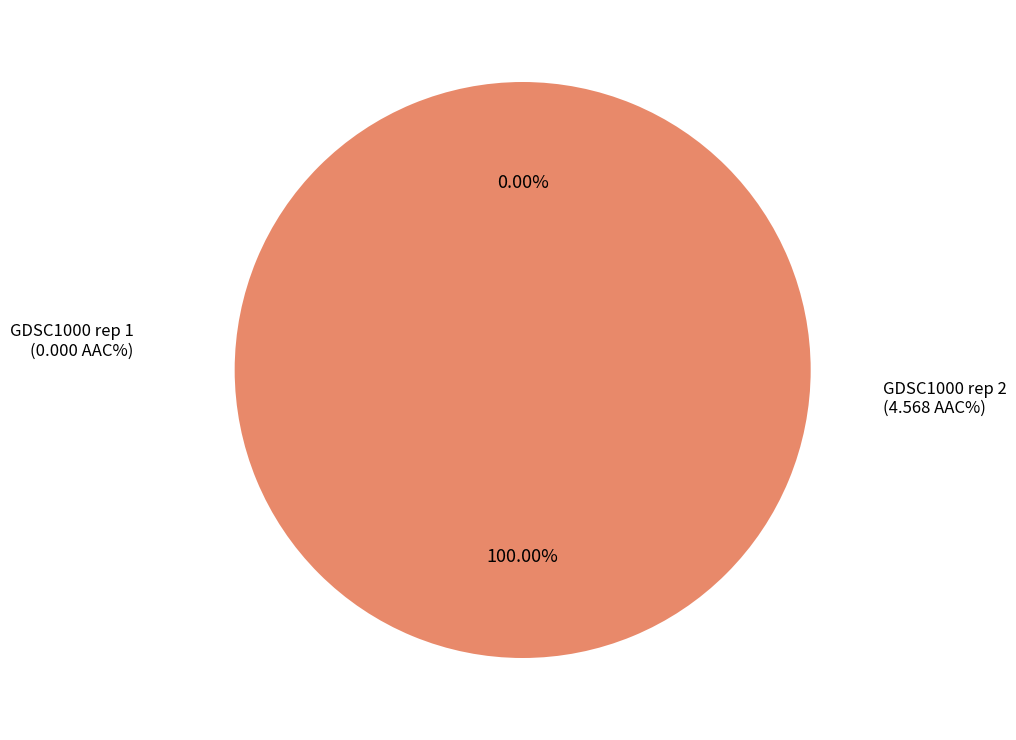

Count the number of slices in the pie.

2